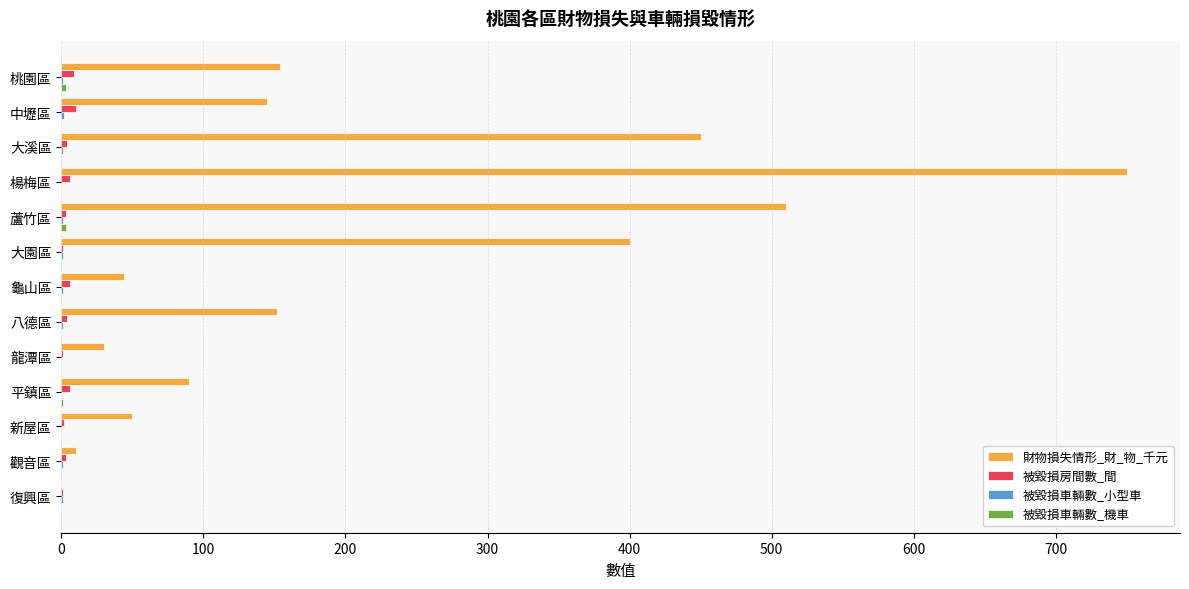

How many categories are shown in the chart?

13